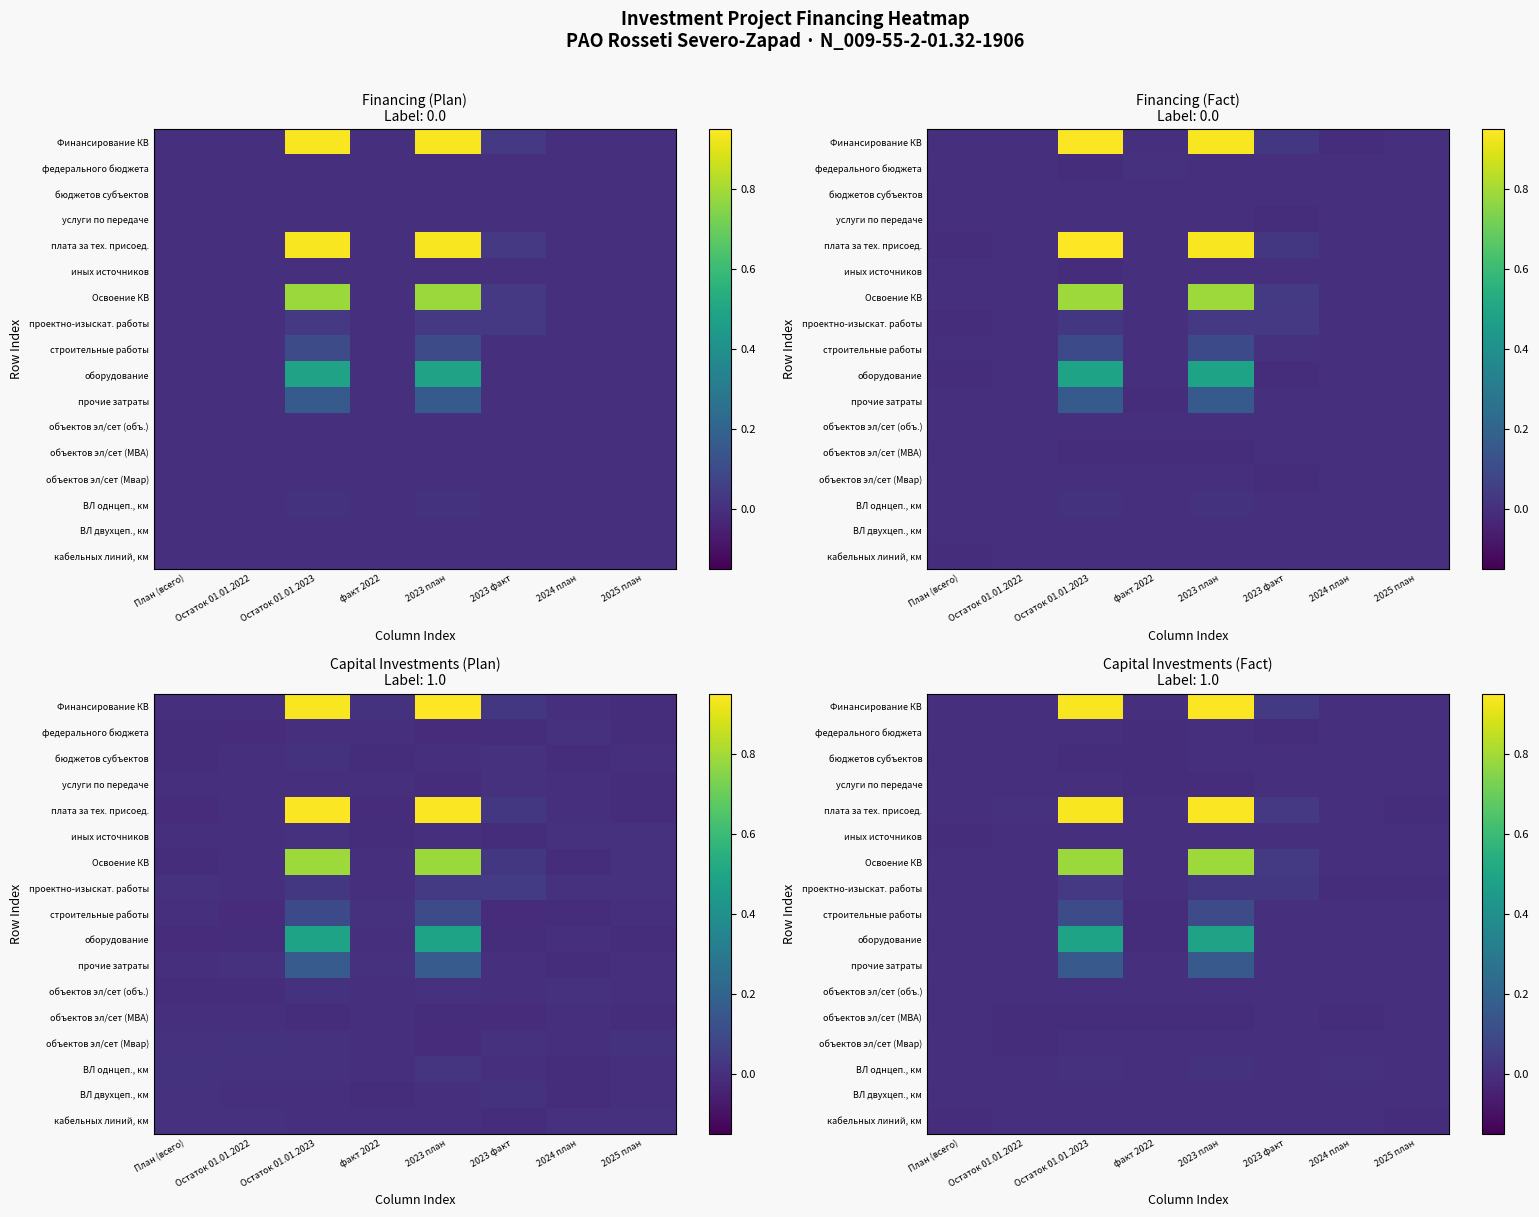

Which series has the largest total across all categories?

Финансирование КВ